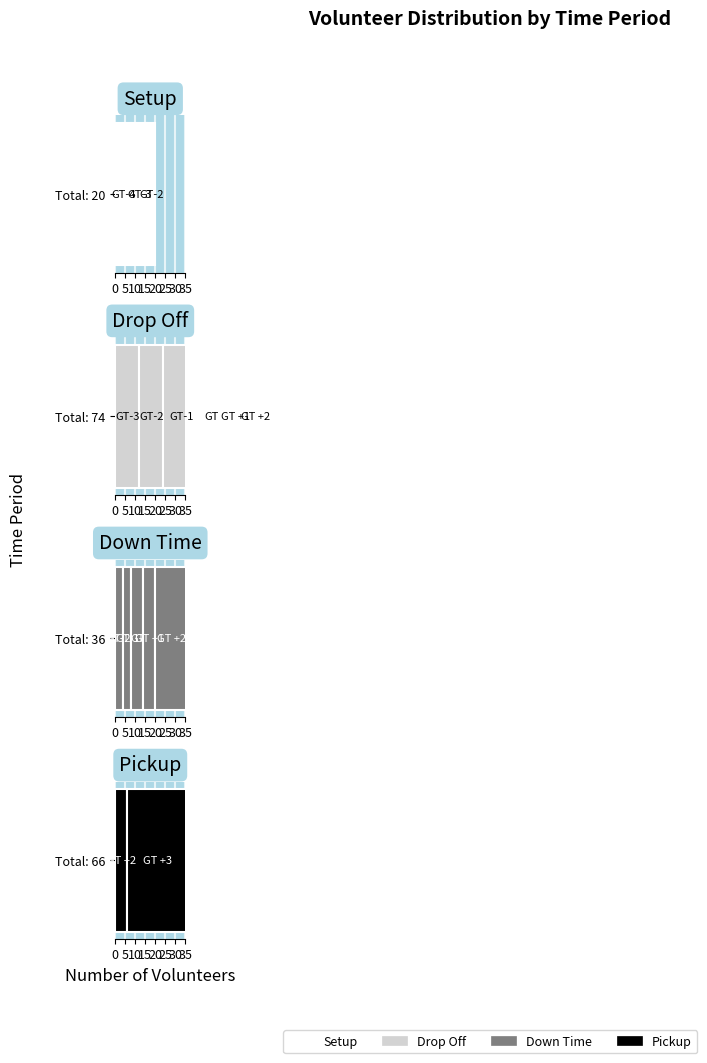

Where is Drop Off nearest to the value 9?

GT +2